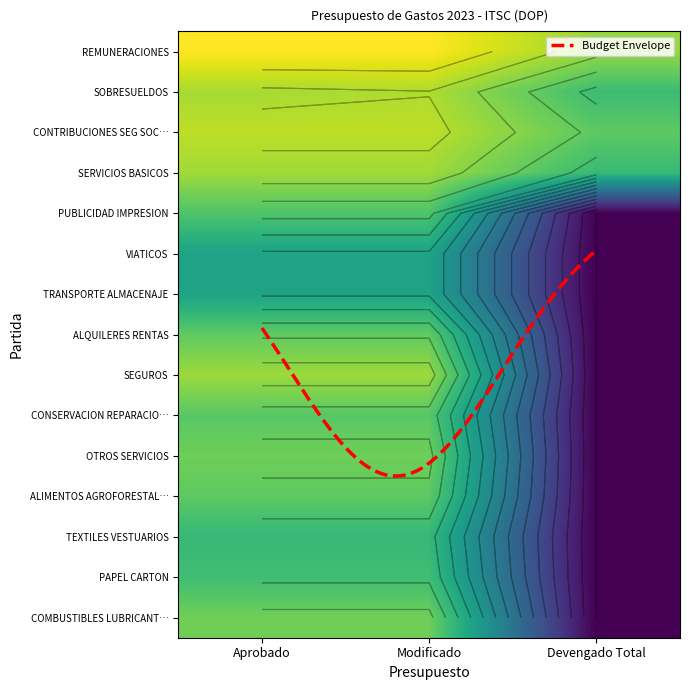

Rank the series at Aprobado from highest to lowest value.

REMUNERACIONES, CONTRIBUCIONES SEG SOCIAL, SOBRESUELDOS, CONSERVACION REPARACION, PUBLICIDAD IMPRESION, PAPEL CARTON, SEGUROS, ALIMENTOS AGROFORESTALES, TEXTILES VESTUARIOS, OTROS SERVICIOS, SERVICIOS BASICOS, COMBUSTIBLES LUBRICANTES, ALQUILERES RENTAS, VIATICOS, TRANSPORTE ALMACENAJE